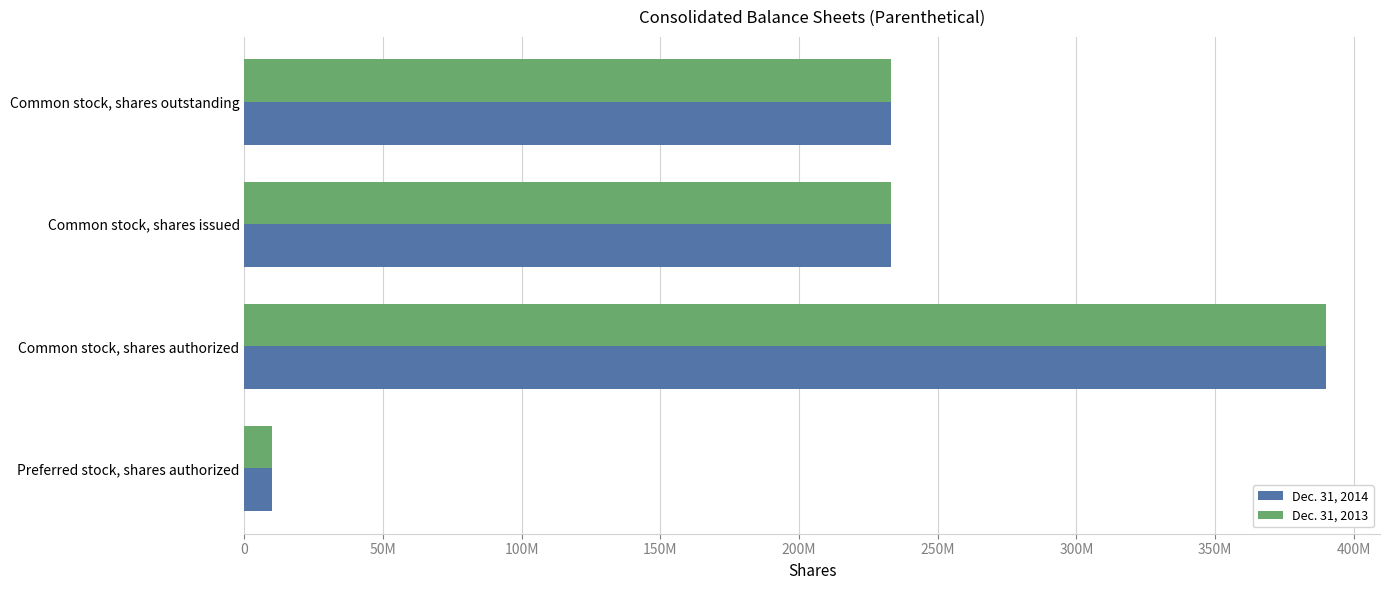

What are all the series names shown in the legend?

Dec. 31, 2014, Dec. 31, 2013